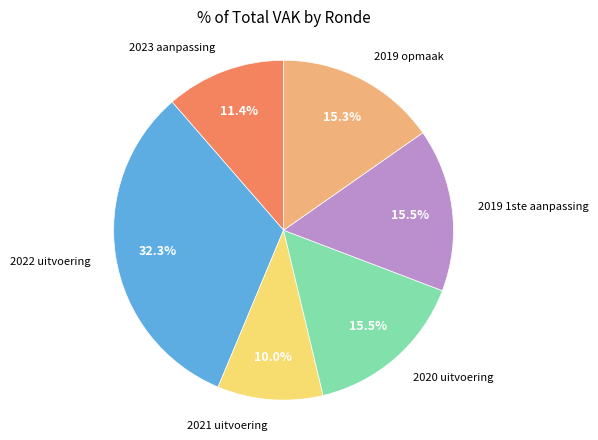

Is there a majority slice in this chart?

No